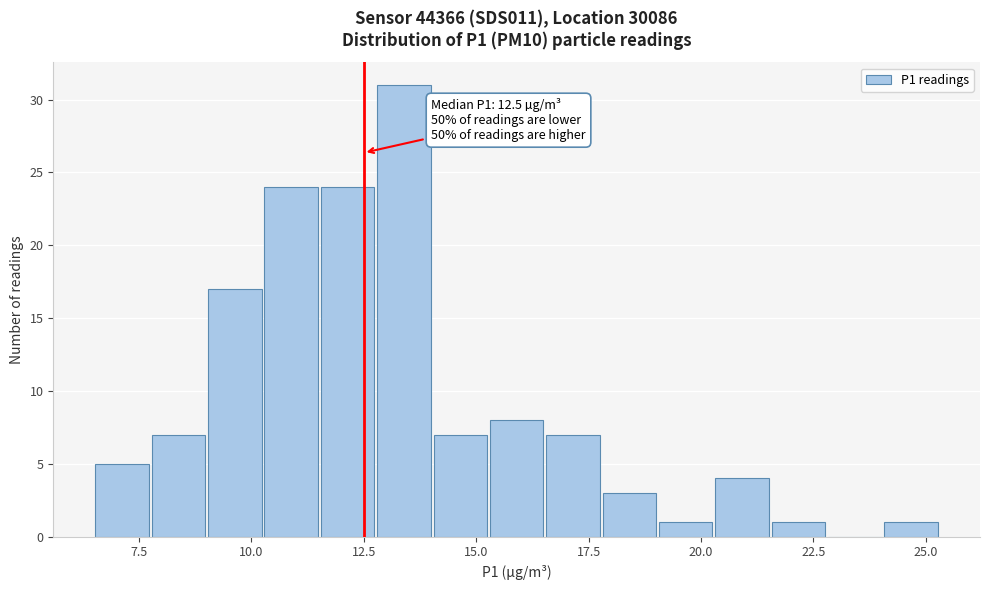

Read against the x-axis, roughly where is the centre of the tallest bar?

13.5